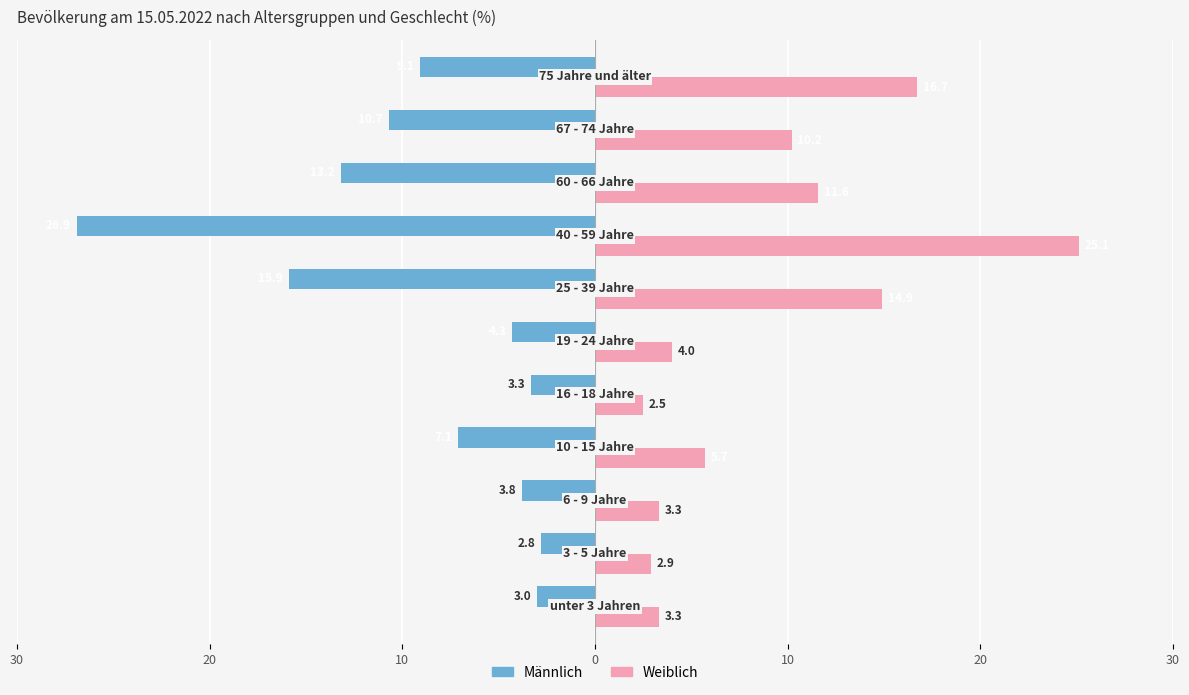

What are all the series names shown in the legend?

Männlich, Weiblich